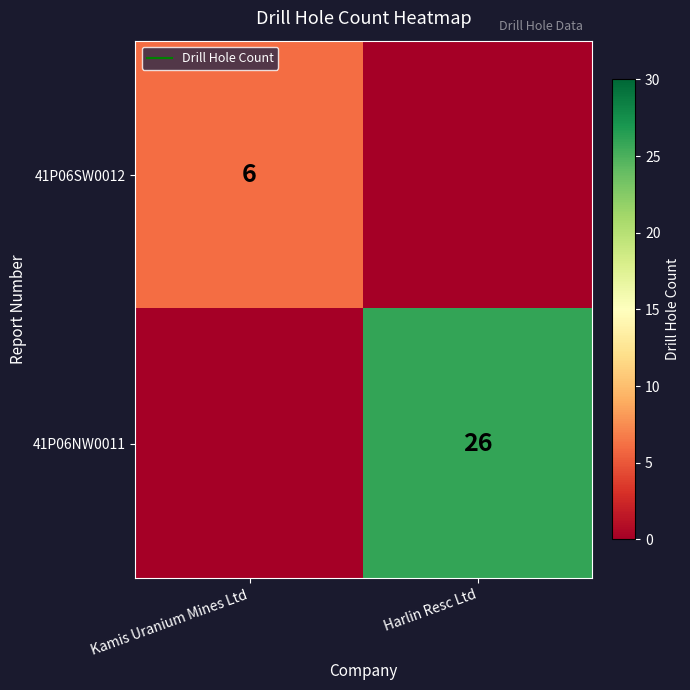

What is the highest value of the 41P06SW0012 series?

6